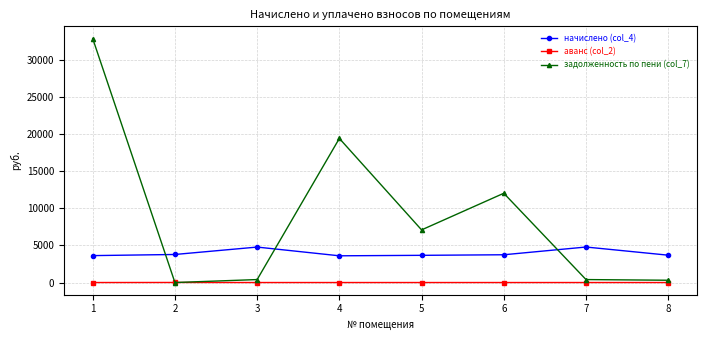

What is the value of the начислено (col_4) point at the 8th from the left?

3682.4